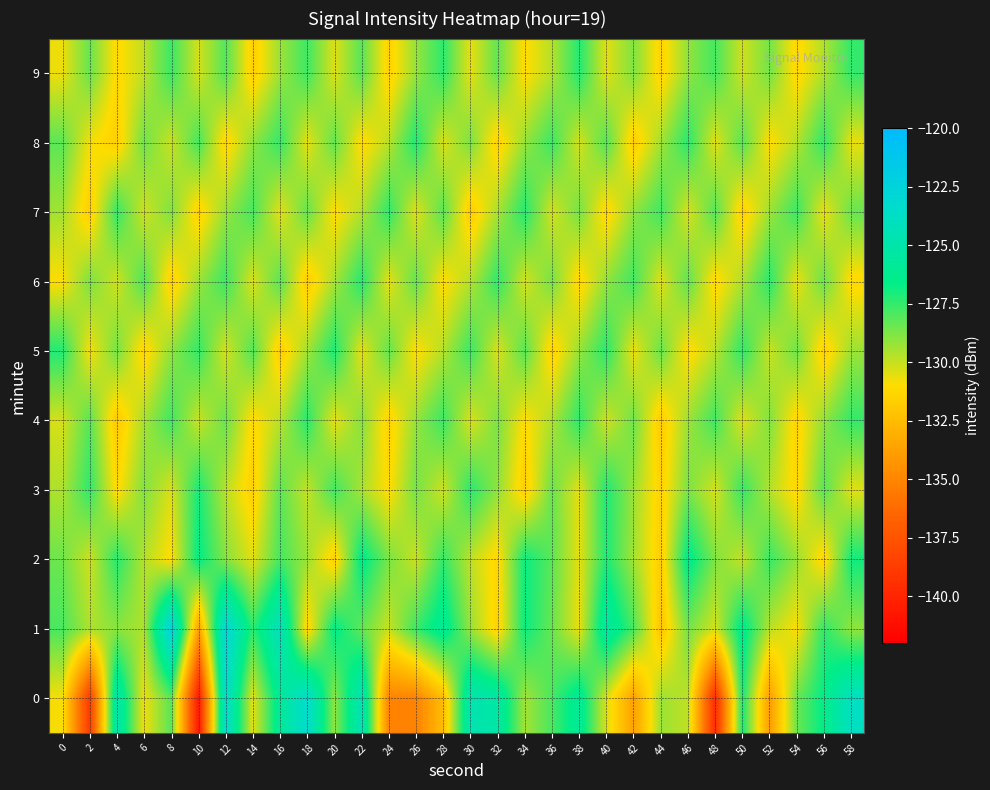

Between 26 and 34, which is larger?

34